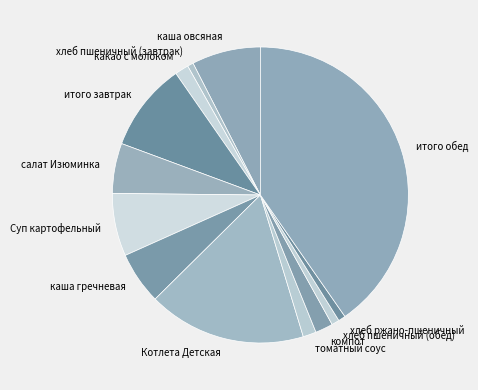

True or false: компот accounts for 11% of the total.

False